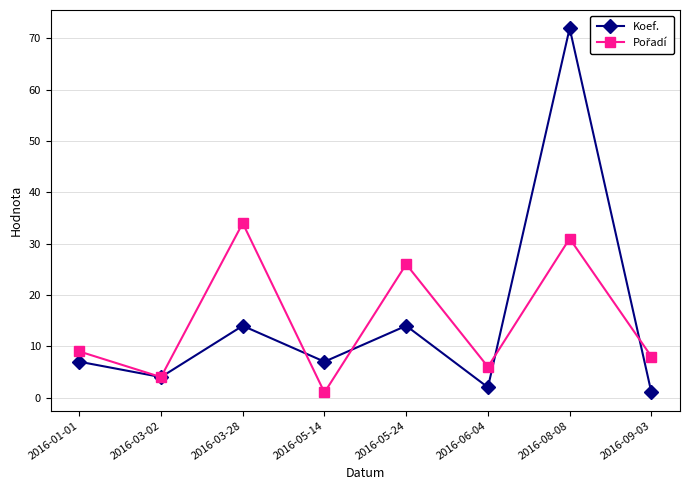

Which series has the largest range (max minus min)?

Koef.